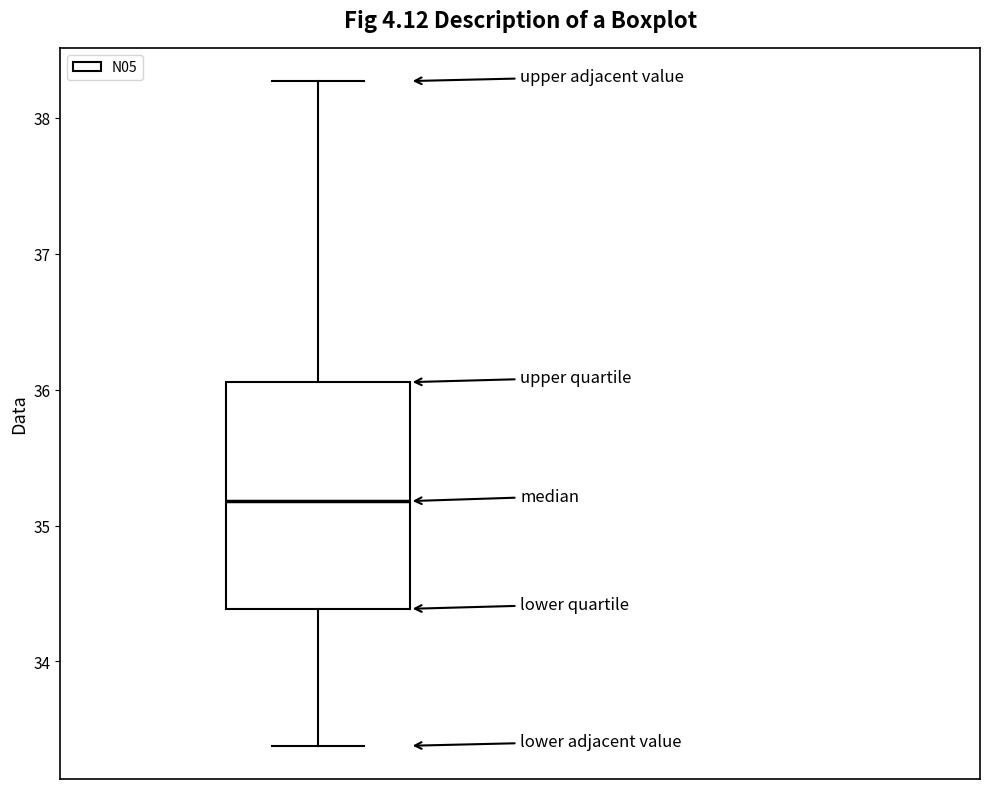

Read this box plot against the y-axis: the position of the median line, the range covered by the box, and the ends of both whiskers. The values are not printed on the chart, so give them approximately, as read against the axis.

median 35.2, box 34.4 to 36.1, whiskers 33.4 to 38.3